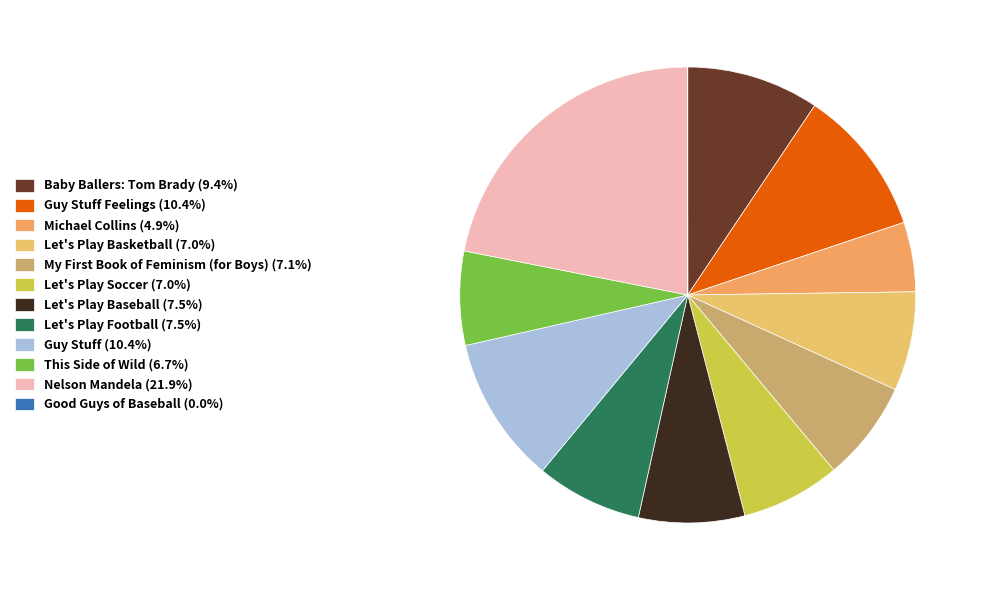

Rank the categories by value from highest to lowest.

Nelson Mandela, Guy Stuff Feelings, Guy Stuff, Baby Ballers: Tom Brady, Let's Play Baseball, Let's Play Football, My First Book of Feminism (for Boys), Let's Play Basketball, Let's Play Soccer, This Side of Wild, Michael Collins, Good Guys of Baseball